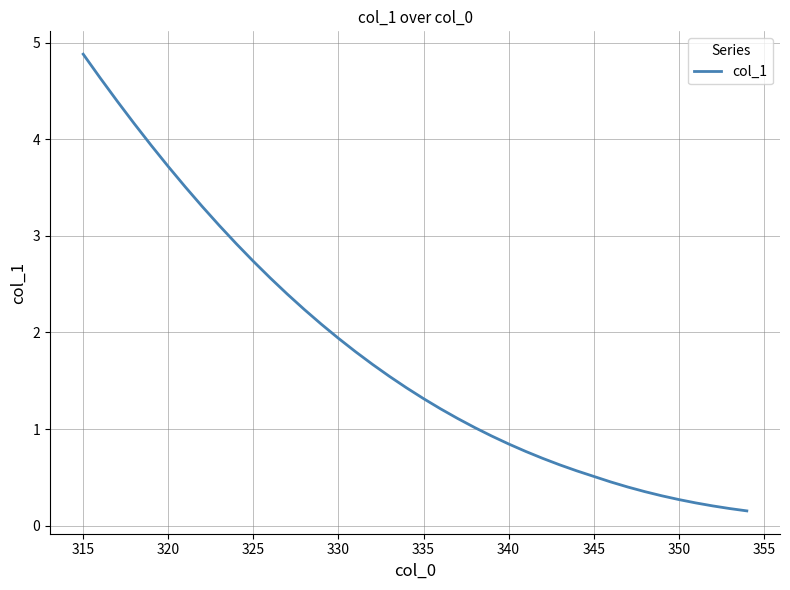

What is the greatest value displayed?

4.9